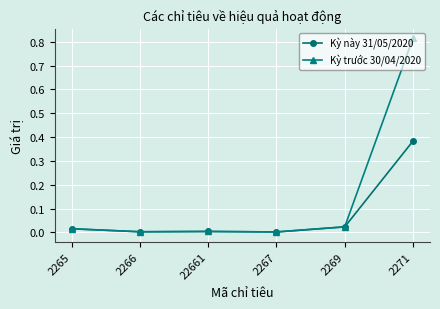

At which category is the sum across all series the highest?

2271